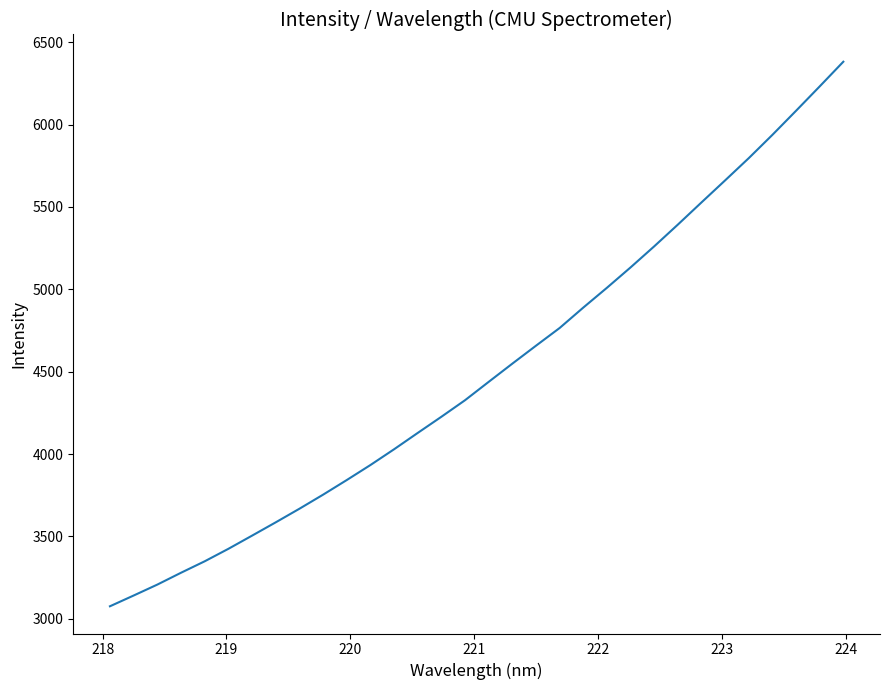

What is the maximum value shown in the chart?

6381.2